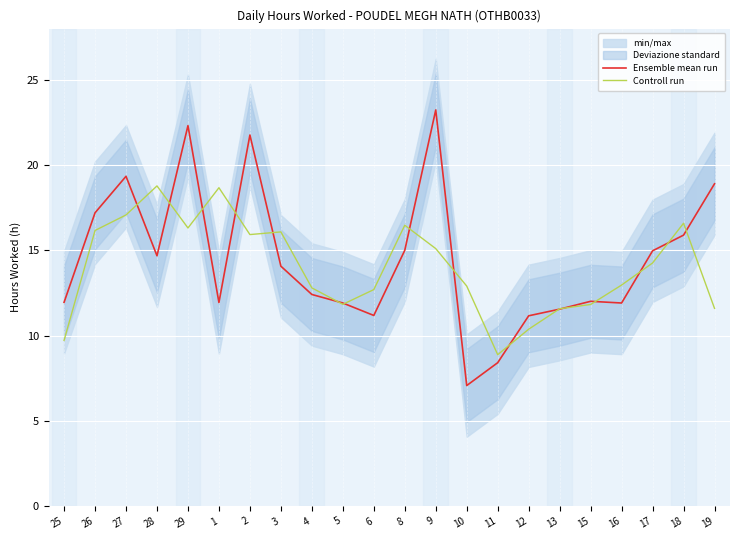

Which series changed the most between 9 and 15?

Ensemble mean run